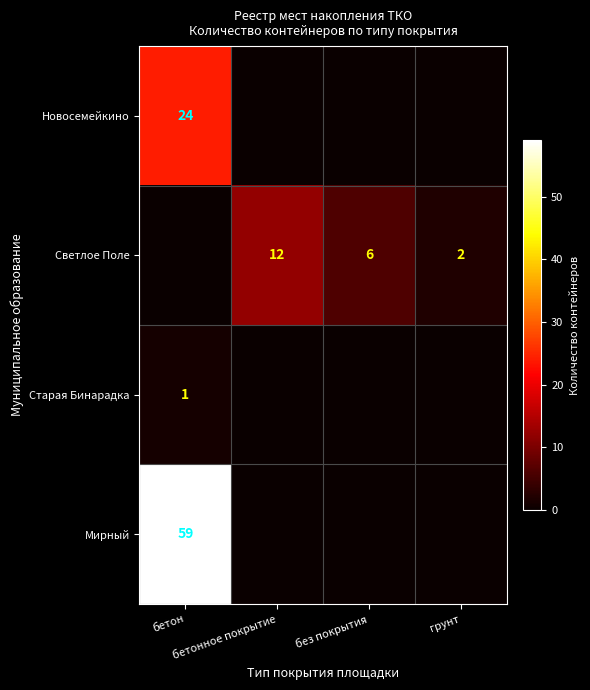

List the series in order of their peak value, lowest first.

Старая Бинарадка, Светлое Поле, Новосемейкино, Мирный